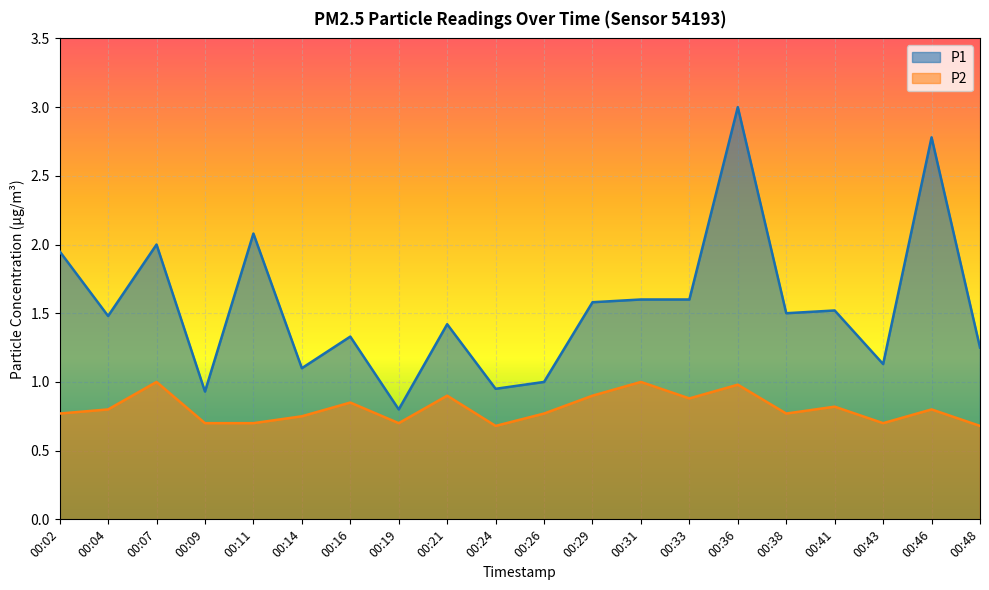

What is the spread (max minus min) of values at 00:36?

2.0